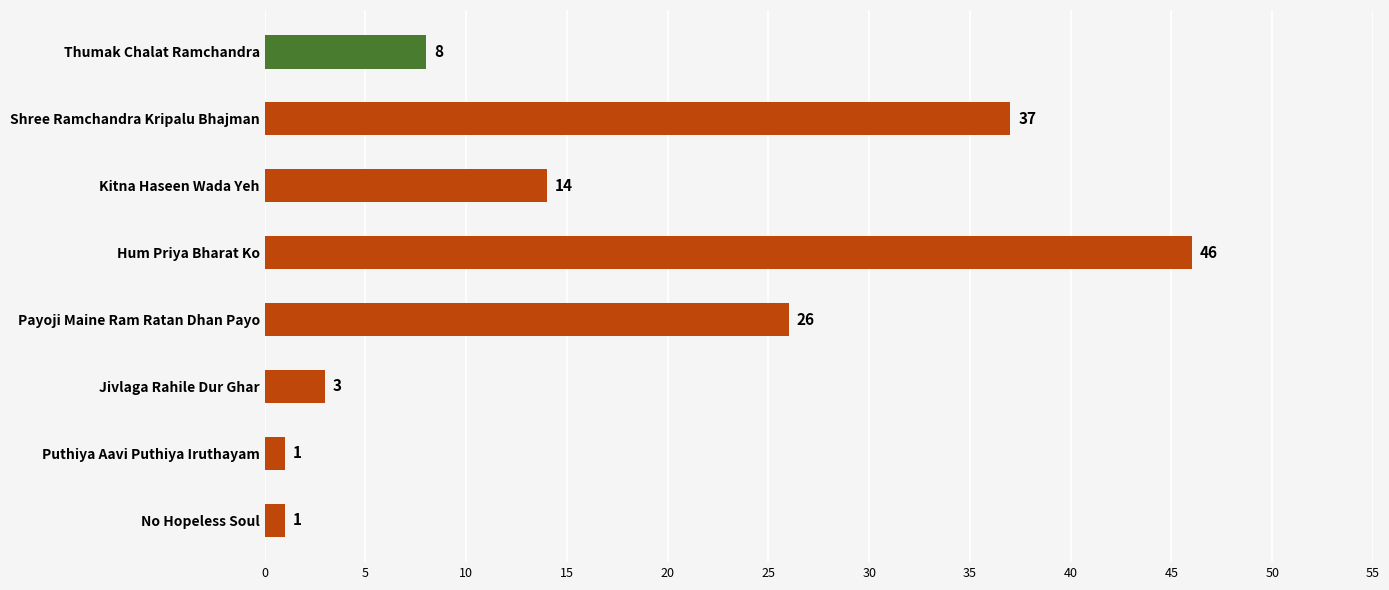

What is the value of the 3rd bar from the top?

14